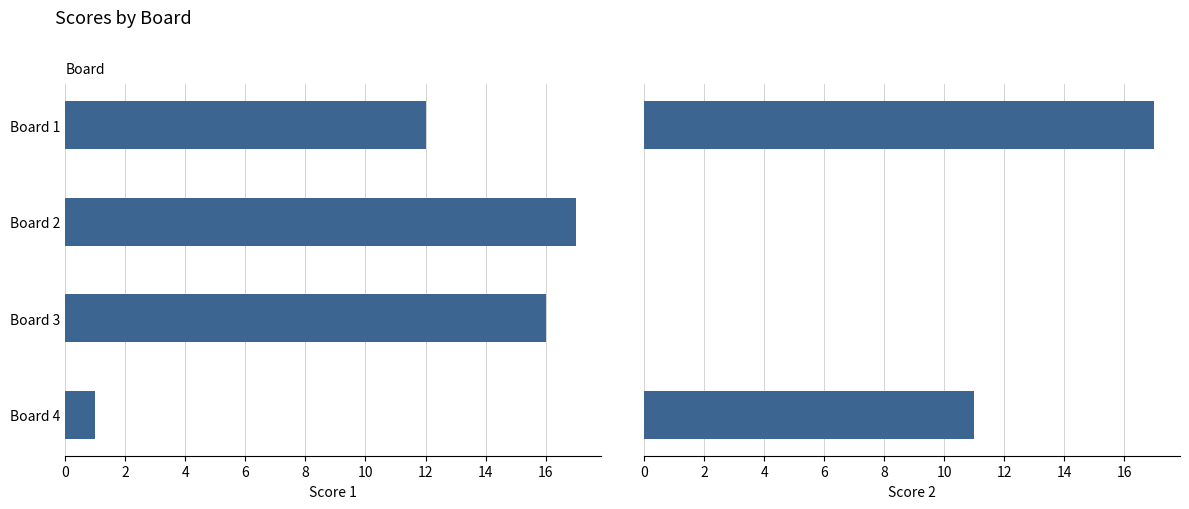

How many groups of bars are there?

4